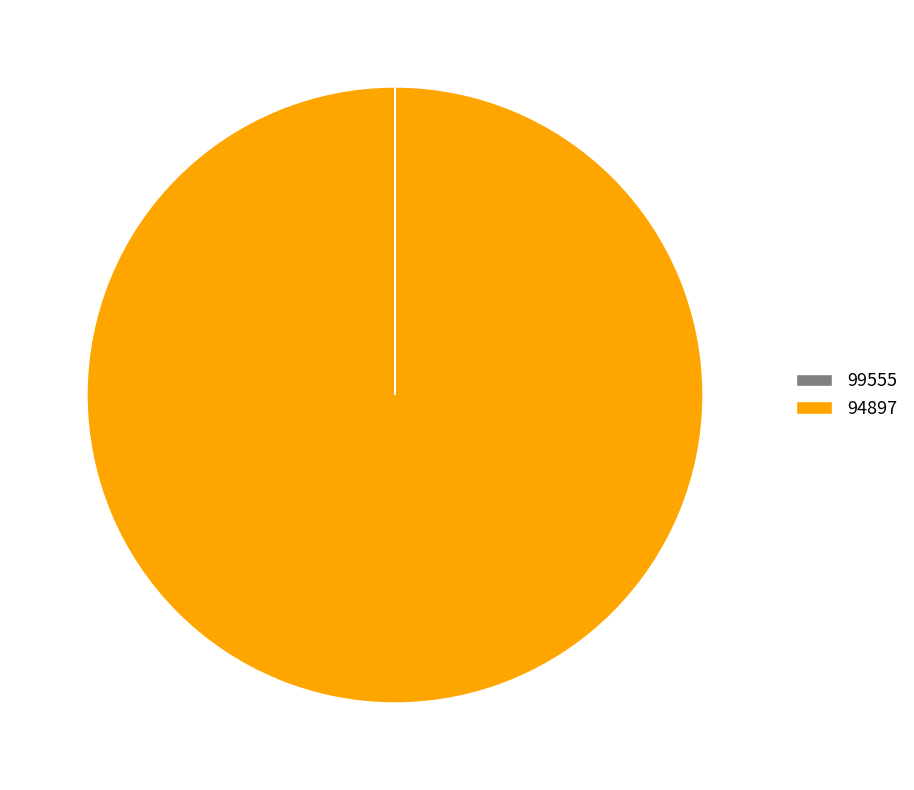

Which slice is the largest?

94897